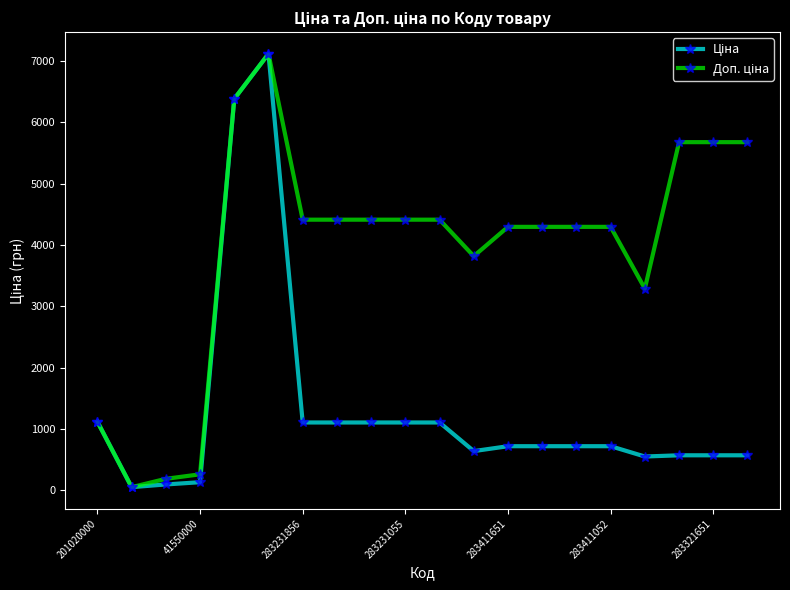

What is the greatest value displayed?

7118.9